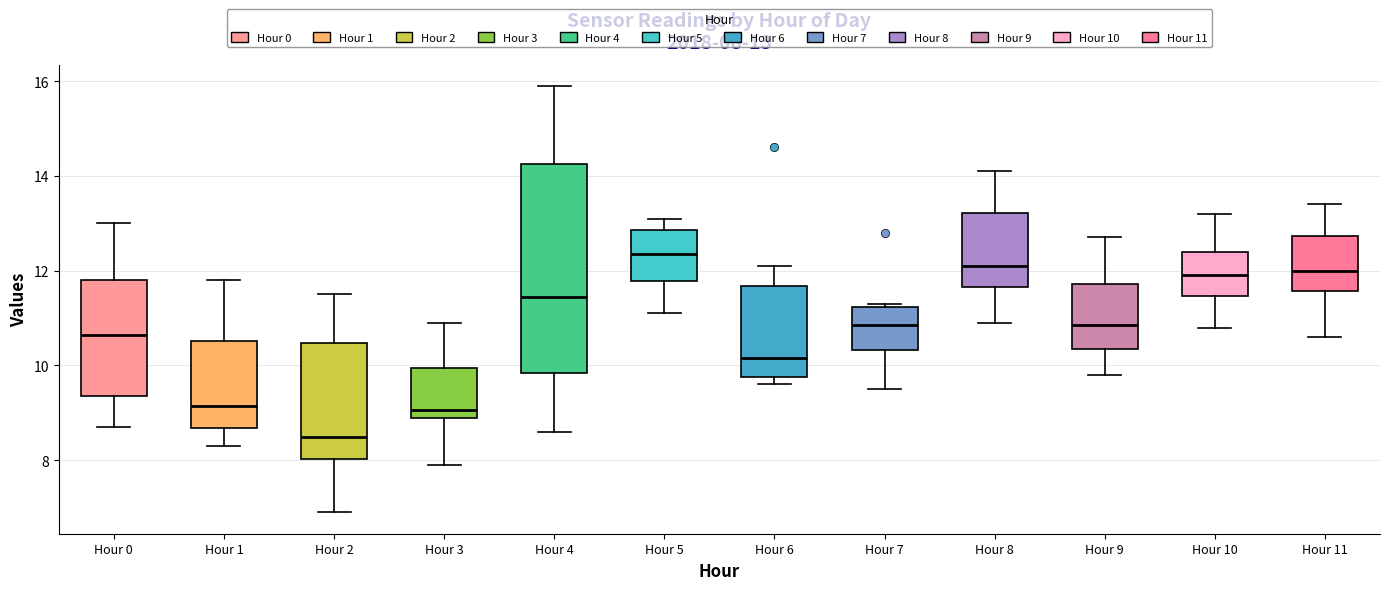

Which box has the lowest median line?

Hour 2